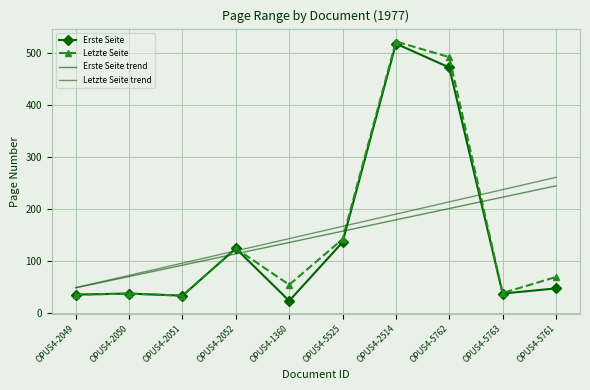

True or false: Letzte Seite trend has more than 2 interior local peaks.

False